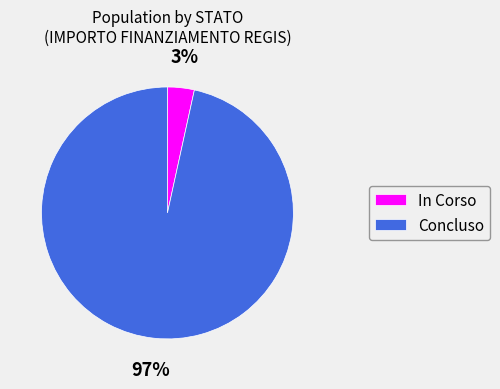

Is there a majority slice in this chart?

Yes